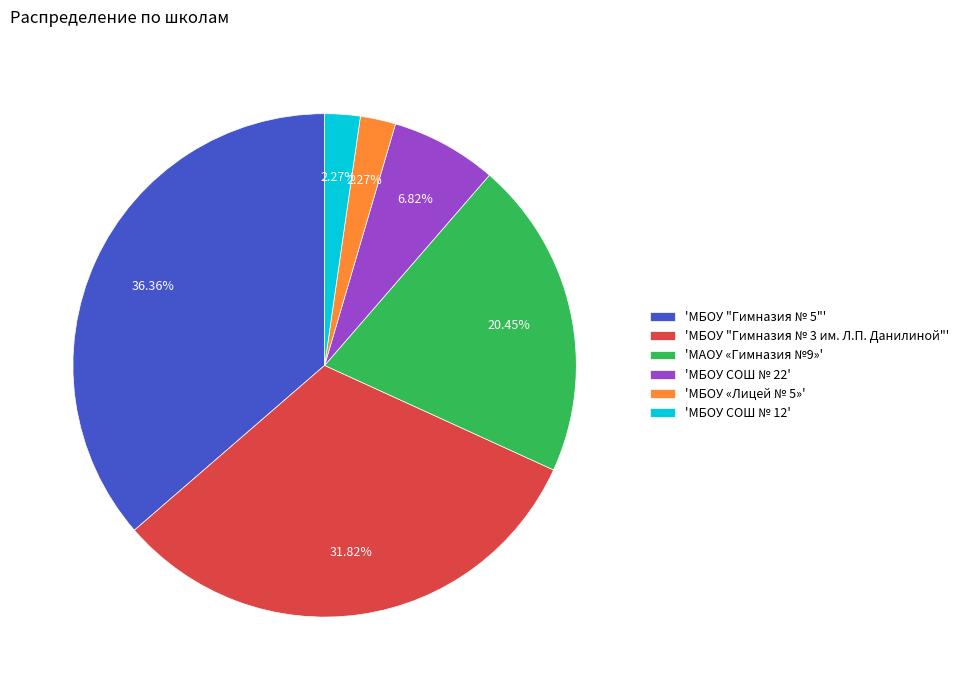

Is there any slice that represents more than half of the pie?

No